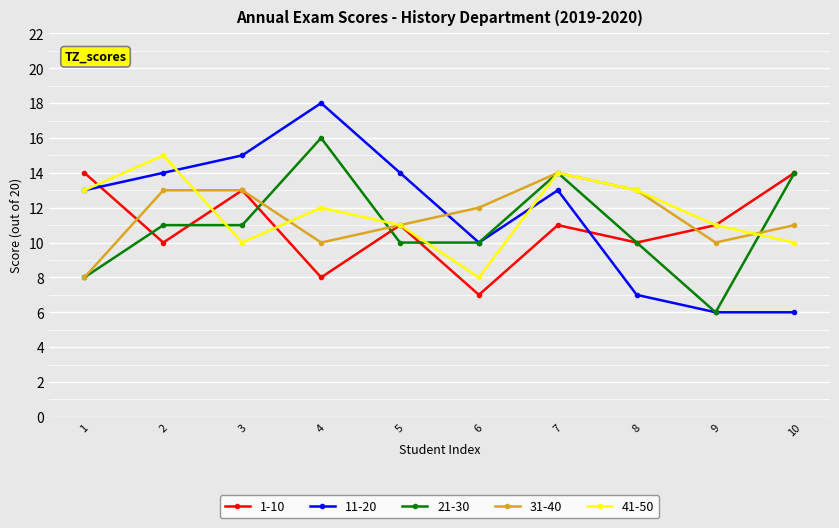

True or false: 1-10 has more than 1 points higher than both neighbors.

True